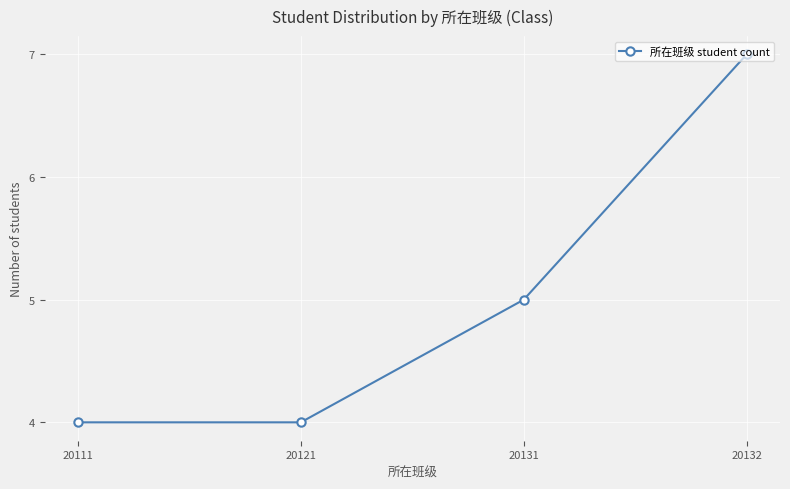

What is the ratio of the value at 20121 to the value at 20131?

0.8